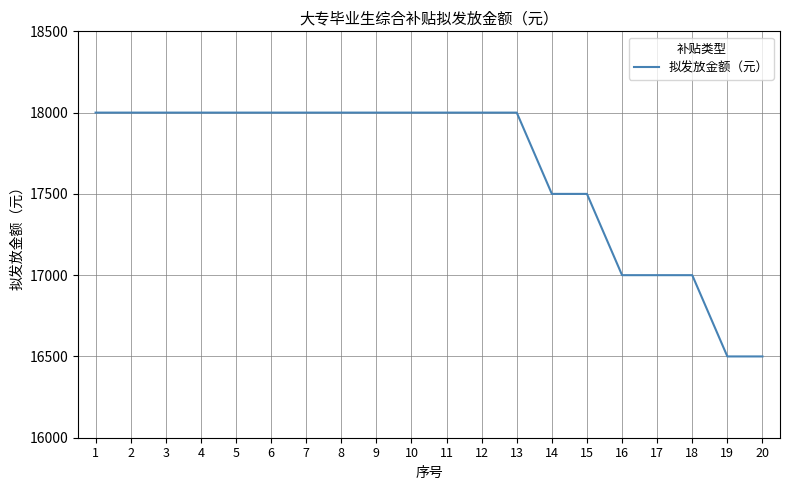

What is the ratio of the value at 19 to the value at 8?

0.9